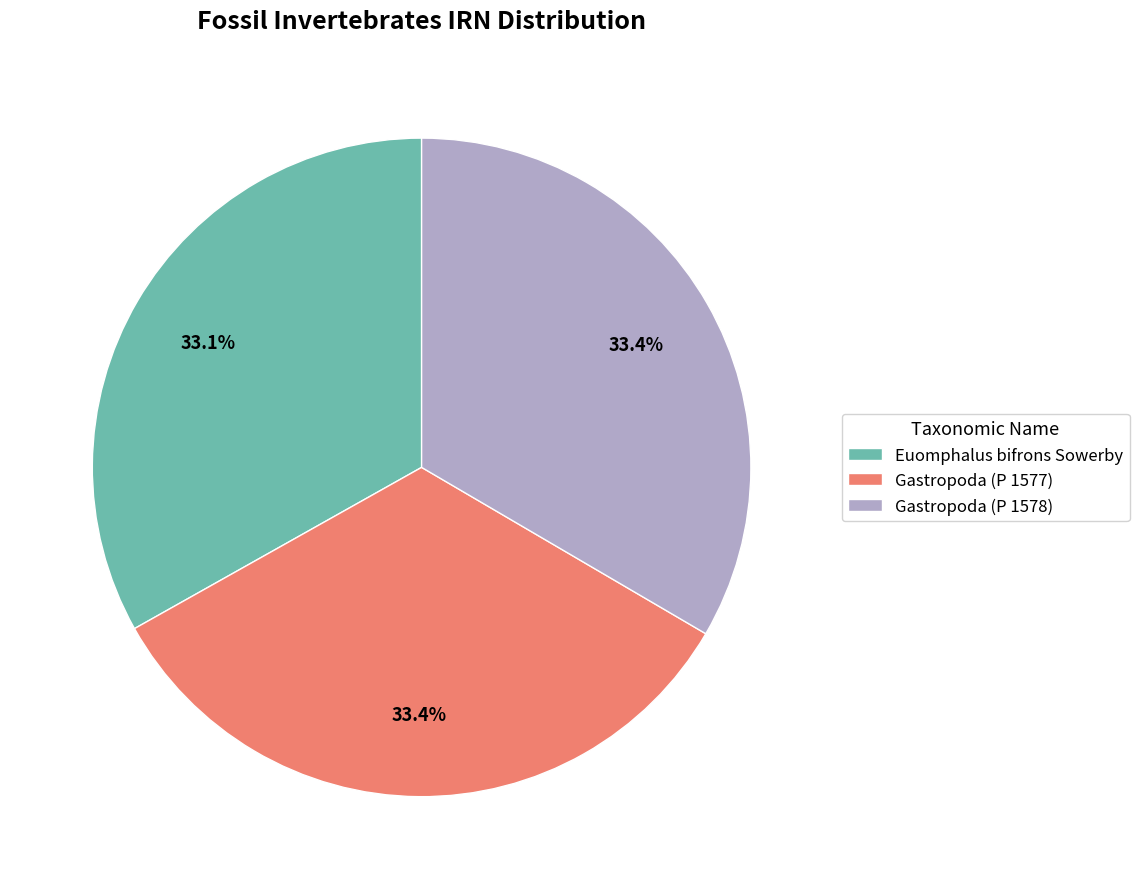

What percentage is the Euomphalus bifrons Sowerby slice, to the nearest percent?

33%